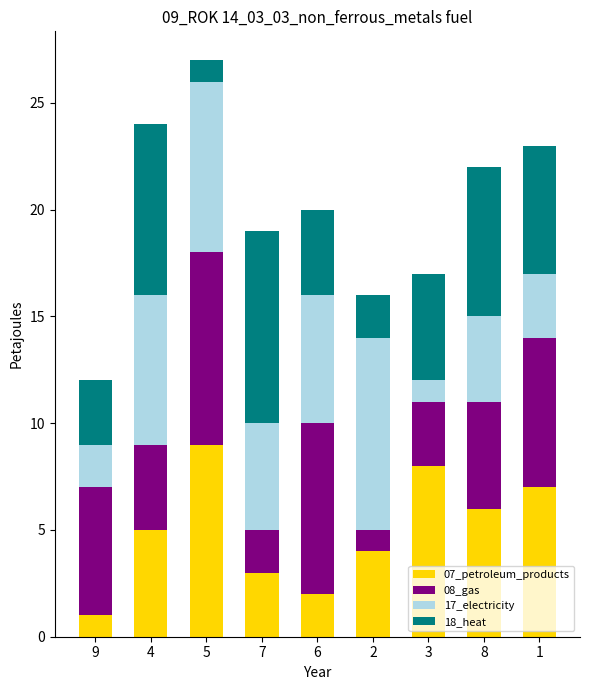

At which category is the sum across all series the highest?

5